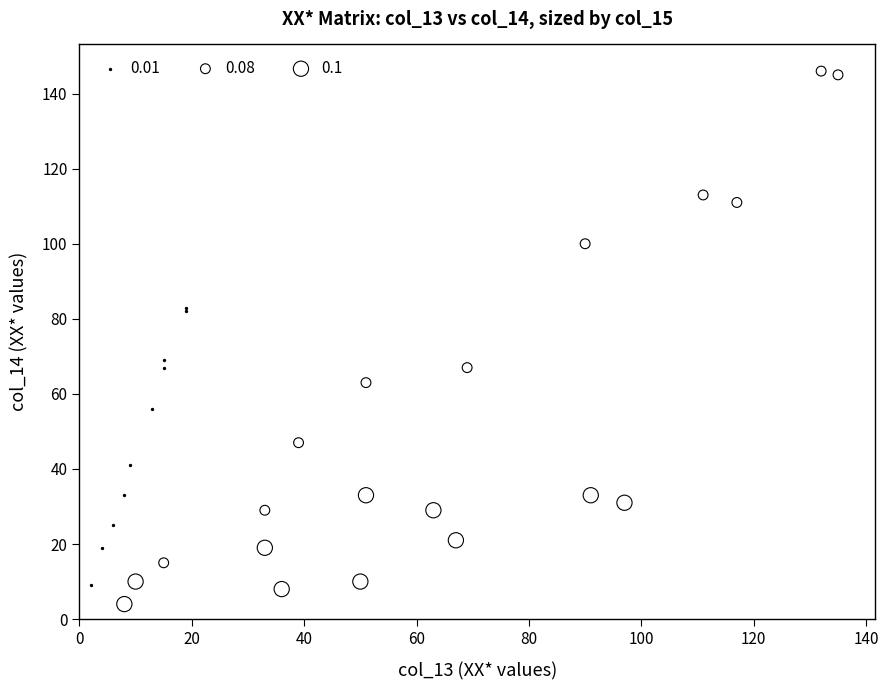

Which series contains the lowest Y value?

0.1